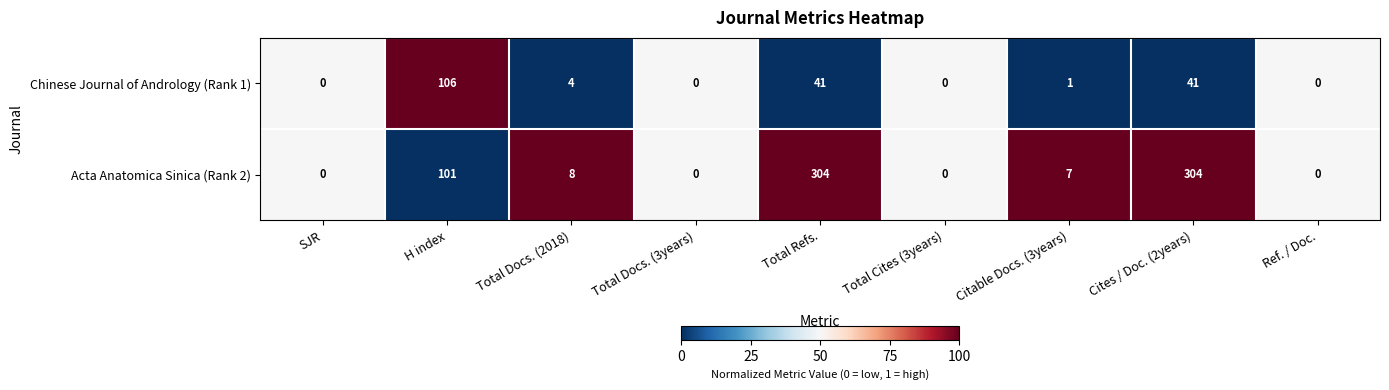

Read the Acta Anatomica Sinica (Rank 2) value at Cites / Doc. (2years).

304